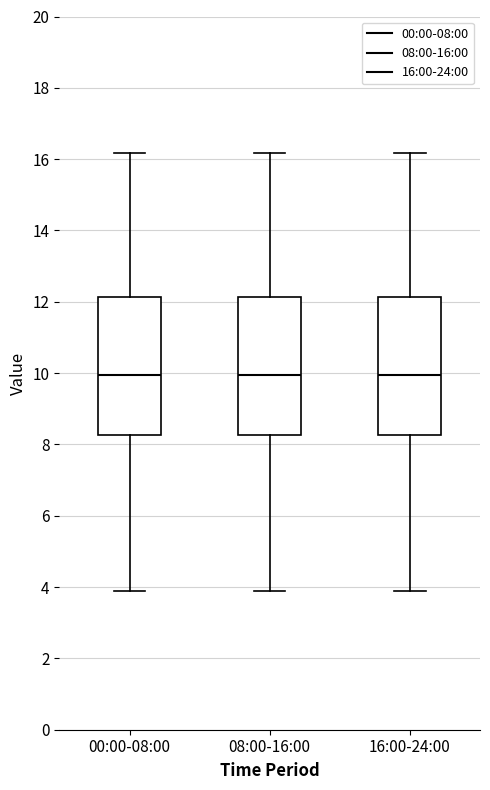

Reading left to right, transcribe this box plot: for each box, give where its median line is, the range the box spans, and where its two whiskers end, as read against the y-axis. The values are not printed on the chart, so give them approximately, as read against the axis.

00:00-08:00: median 10.0, box 8.2 to 12.2, whiskers 4.0 to 16.2
08:00-16:00: median 10.0, box 8.2 to 12.2, whiskers 4.0 to 16.2
16:00-24:00: median 10.0, box 8.2 to 12.2, whiskers 4.0 to 16.2